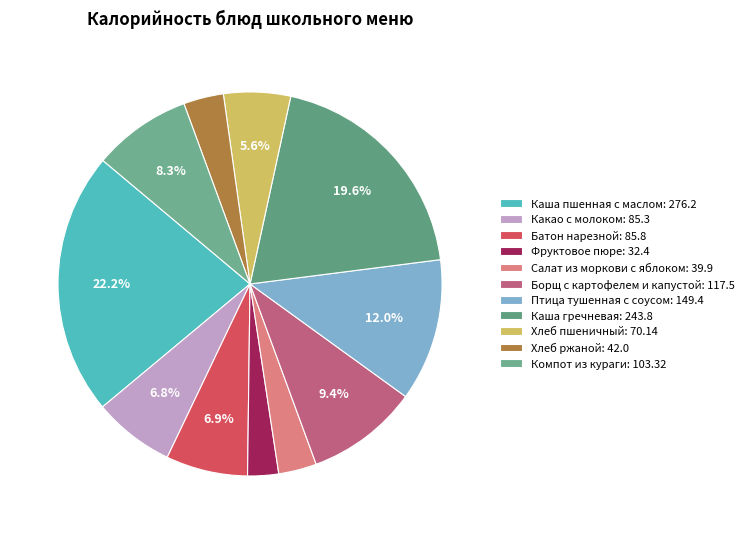

To the nearest percent, what is the average slice percentage?

9%